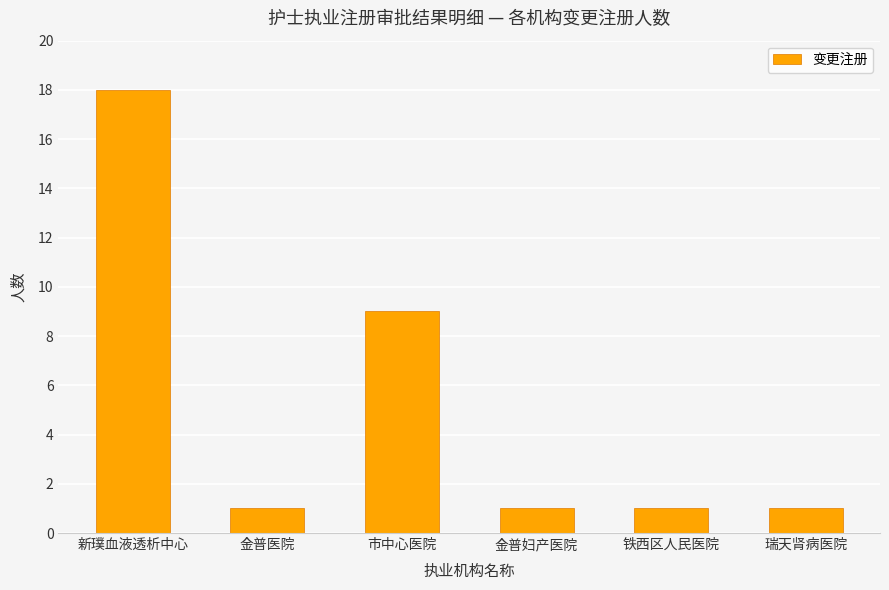

True or false: the data shows 15 at 市中心医院.

False